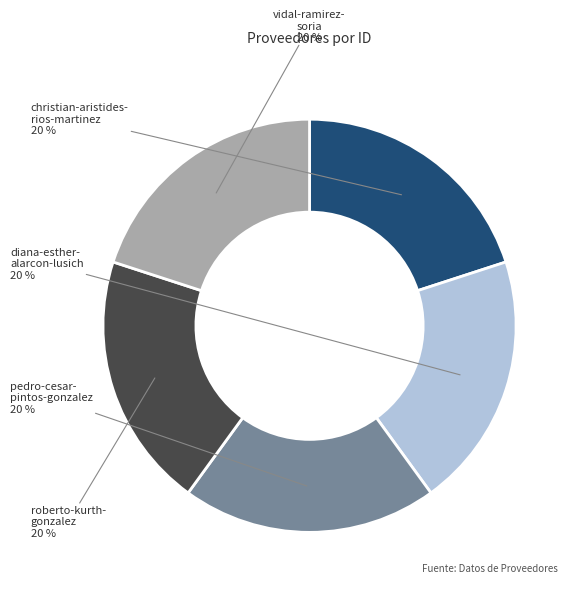

Is there any slice that represents more than half of the pie?

No